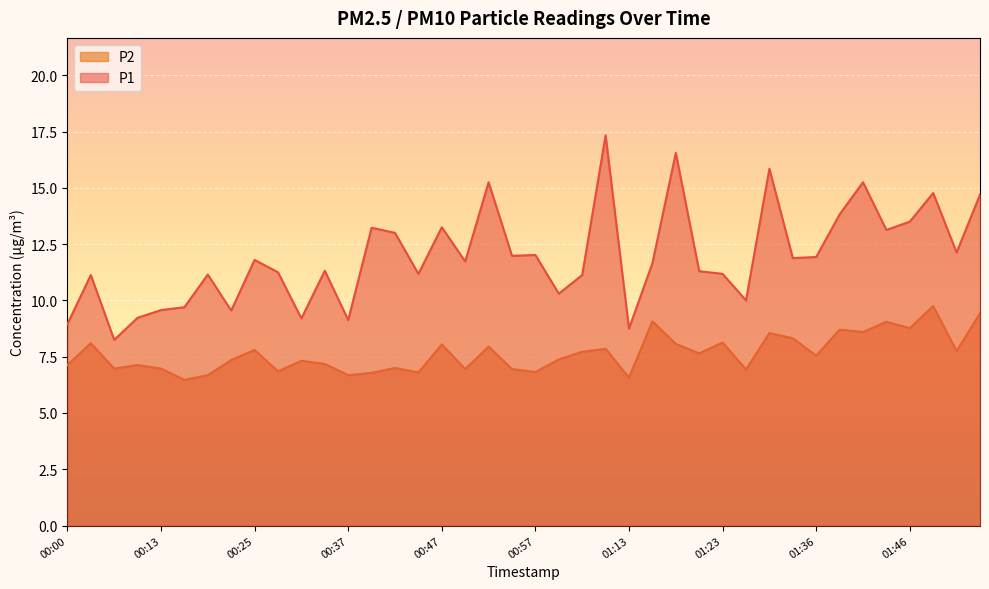

In P2, how many points are higher than both neighbors (excluding endpoints)?

14